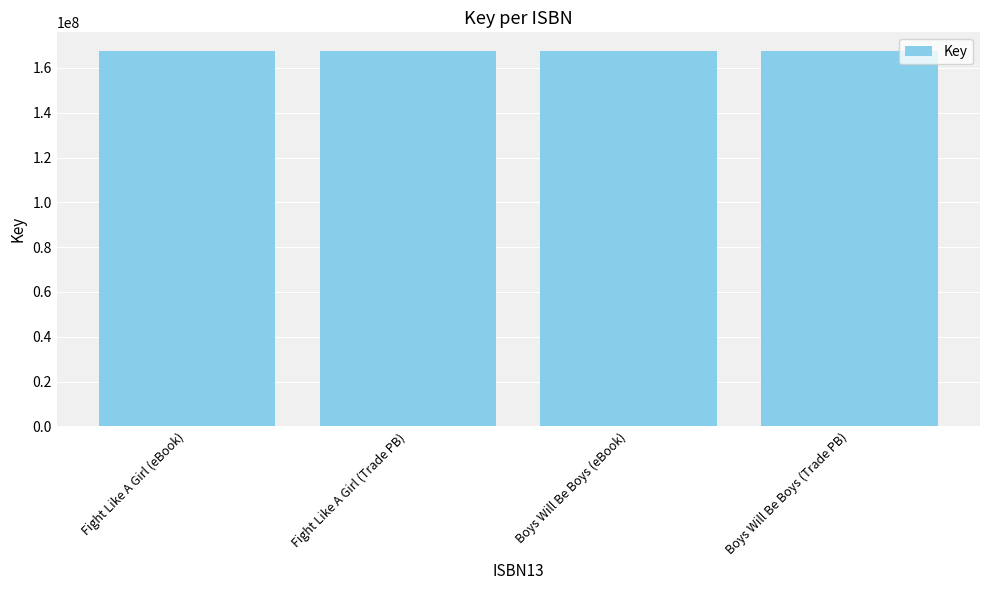

What is the maximum value shown in the chart?

167513239